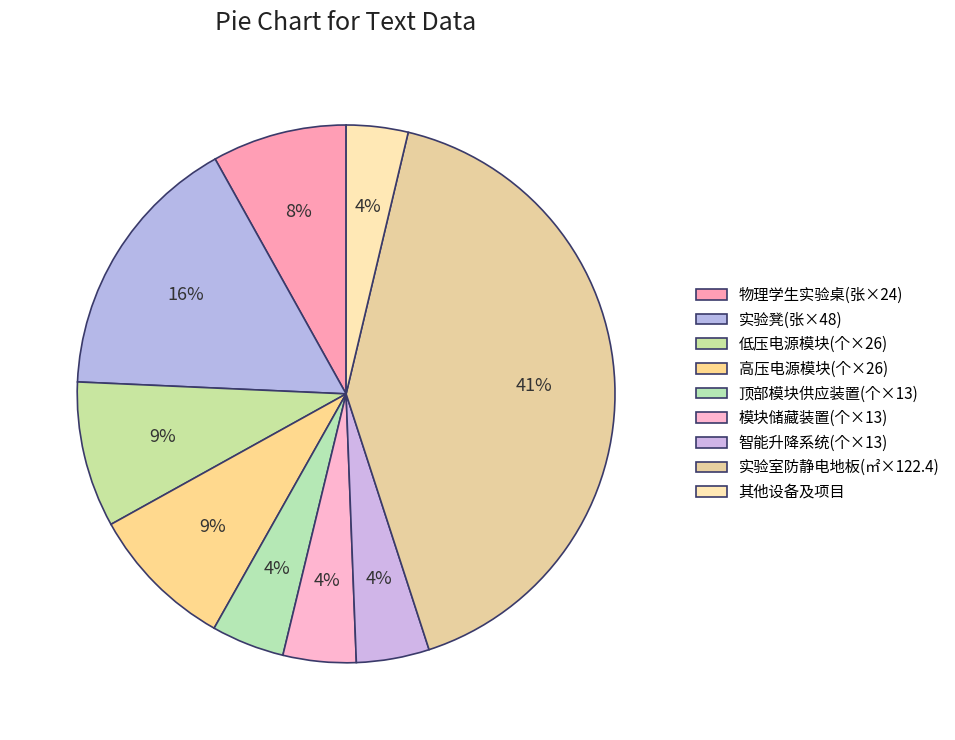

How many segments does this pie chart have?

9